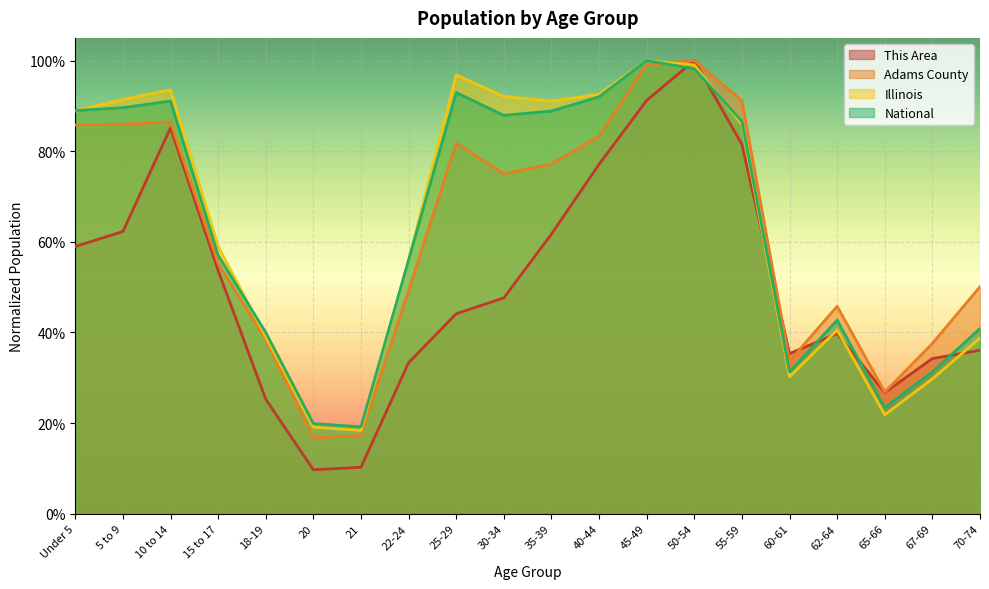

Reading left to right, extract all data points from this chart.

This Area: Under 5=0.6	5 to 9=0.6	10 to 14=0.9	15 to 17=0.5	18-19=0.3	20=0.1	21=0.1	22-24=0.3	25-29=0.4	30-34=0.5	35-39=0.6	40-44=0.8	45-49=0.9	50-54=1.0	55-59=0.8	60-61=0.4	62-64=0.4	65-66=0.3	67-69=0.3	70-74=0.4
Adams County: Under 5=0.9	5 to 9=0.9	10 to 14=0.9	15 to 17=0.6	18-19=0.4	20=0.2	21=0.2	22-24=0.5	25-29=0.8	30-34=0.8	35-39=0.8	40-44=0.8	45-49=1.0	50-54=1.0	55-59=0.9	60-61=0.3	62-64=0.5	65-66=0.3	67-69=0.4	70-74=0.5
Illinois: Under 5=0.9	5 to 9=0.9	10 to 14=0.9	15 to 17=0.6	18-19=0.4	20=0.2	21=0.2	22-24=0.6	25-29=1.0	30-34=0.9	35-39=0.9	40-44=0.9	45-49=1.0	50-54=1.0	55-59=0.9	60-61=0.3	62-64=0.4	65-66=0.2	67-69=0.3	70-74=0.4
National: Under 5=0.9	5 to 9=0.9	10 to 14=0.9	15 to 17=0.6	18-19=0.4	20=0.2	21=0.2	22-24=0.6	25-29=0.9	30-34=0.9	35-39=0.9	40-44=0.9	45-49=1.0	50-54=1.0	55-59=0.9	60-61=0.3	62-64=0.4	65-66=0.2	67-69=0.3	70-74=0.4